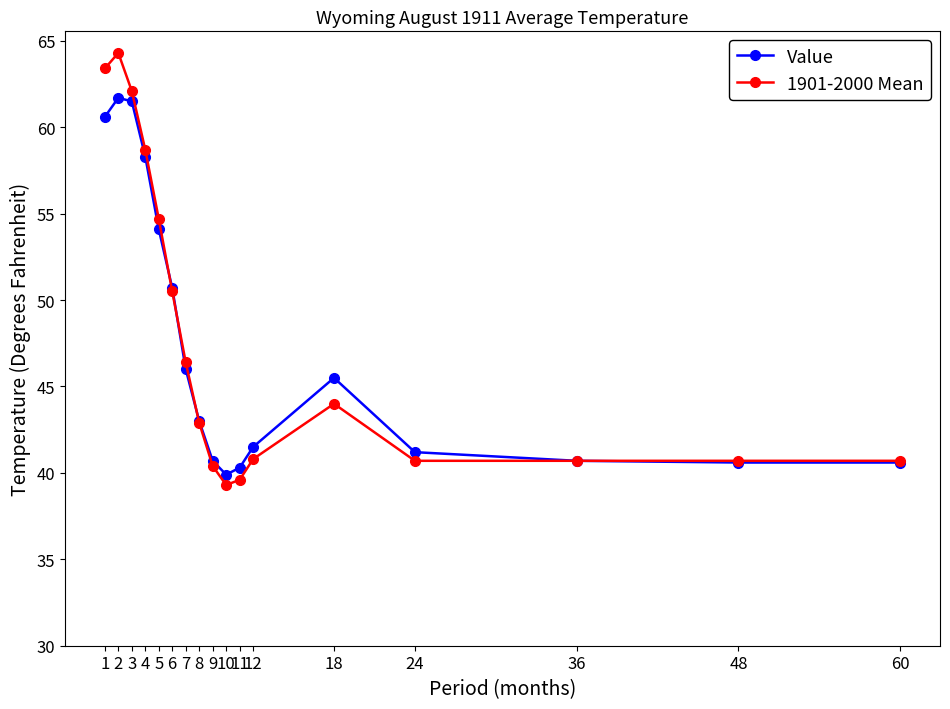

What is the difference between the highest and lowest values at 11?

0.7